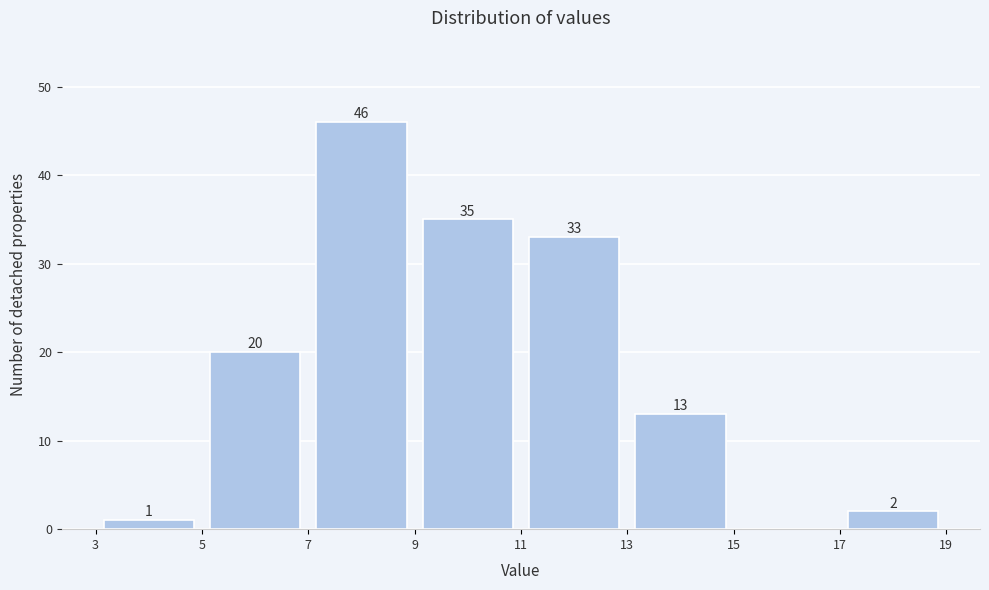

Which range on the x-axis has the tallest bar?

7 to 9